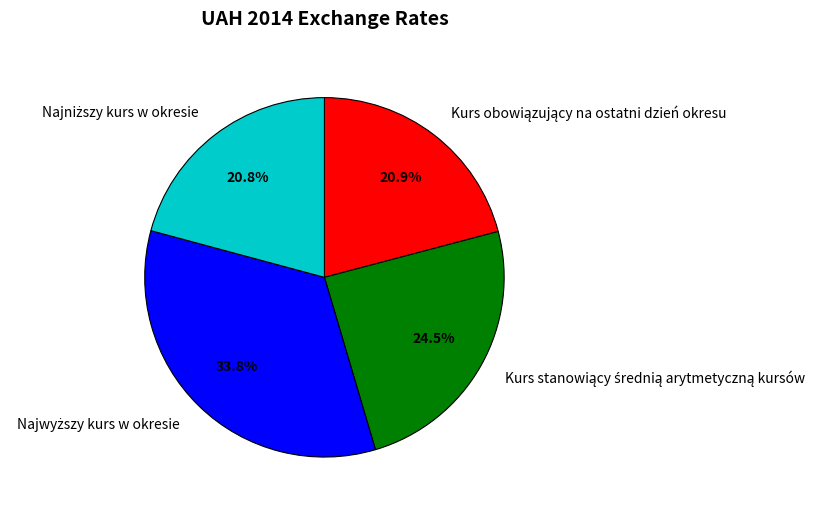

Does any single category account for the majority?

No